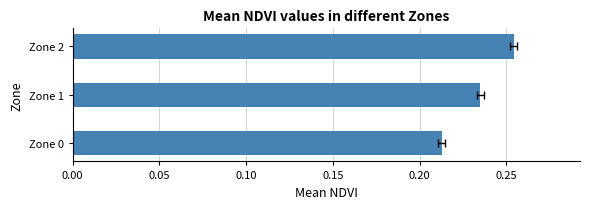

Between Zone 2 and Zone 1, which is larger?

Zone 2